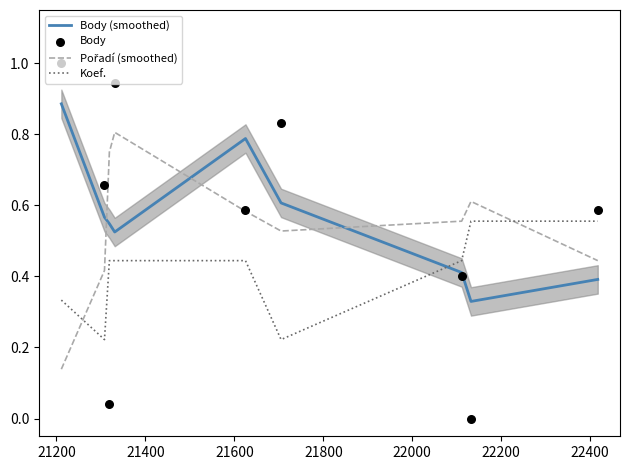

Which series contains the lowest Y value?

Body